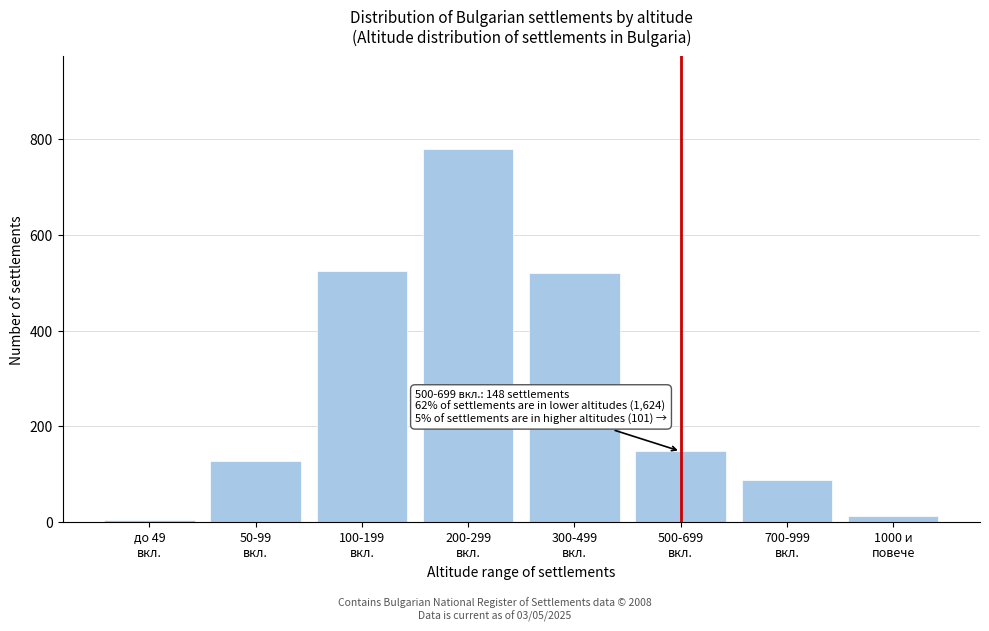

What is the maximum value shown in the chart?

778